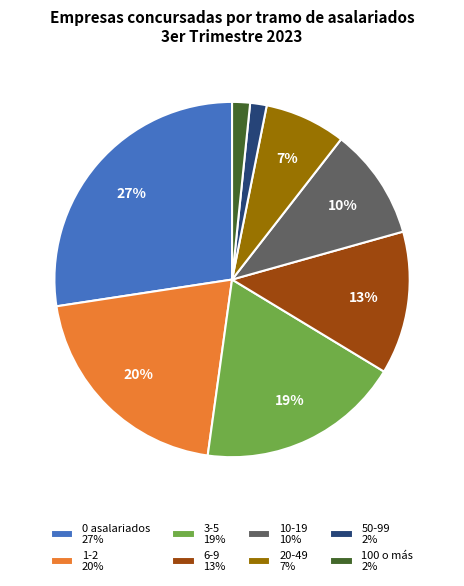

To the nearest percent, what portion does 100 o más represent?

2%